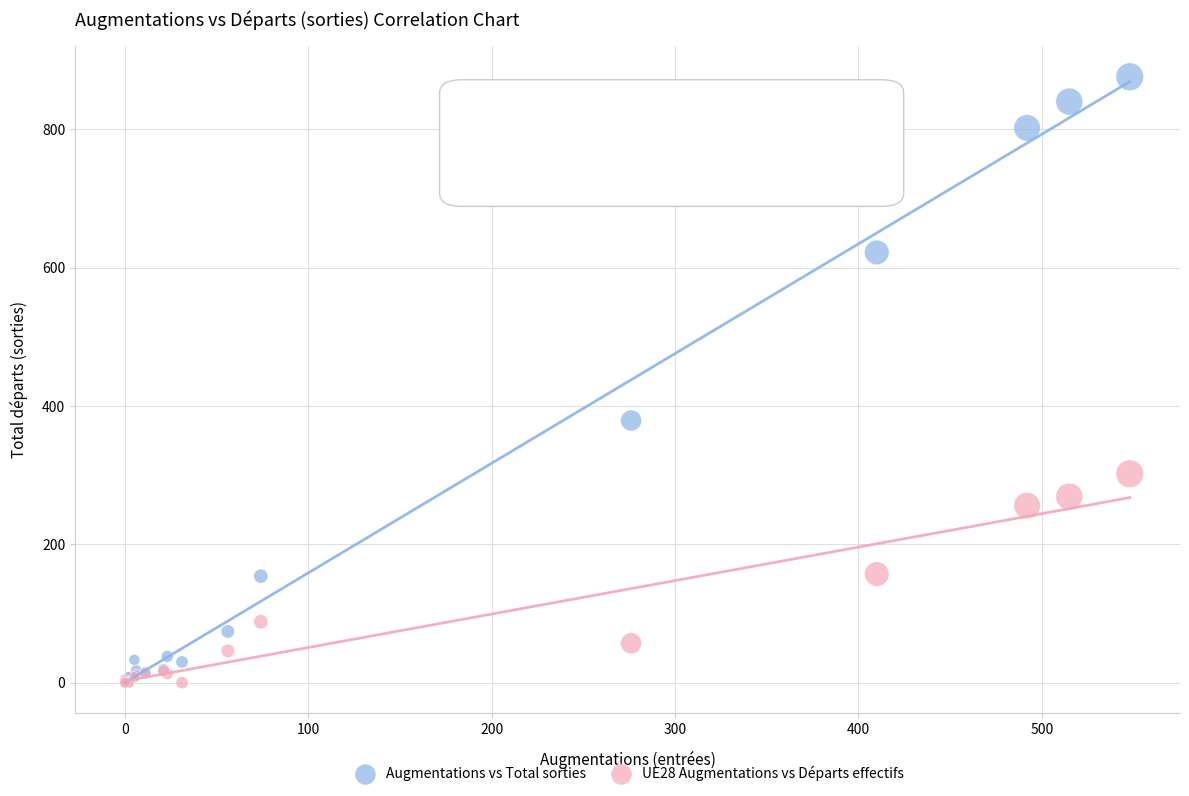

Which series contains the highest Y value?

Augmentations vs Total sorties